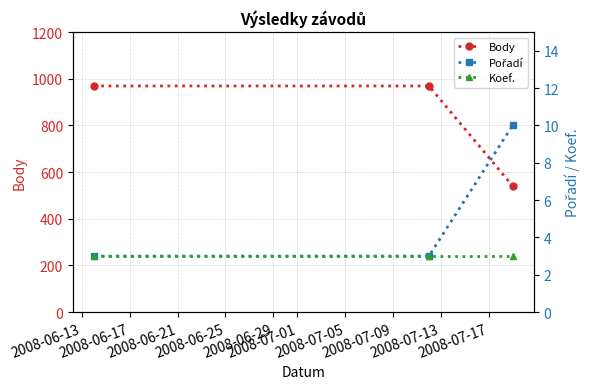

At how many categories does at least one series exceed 715?

2